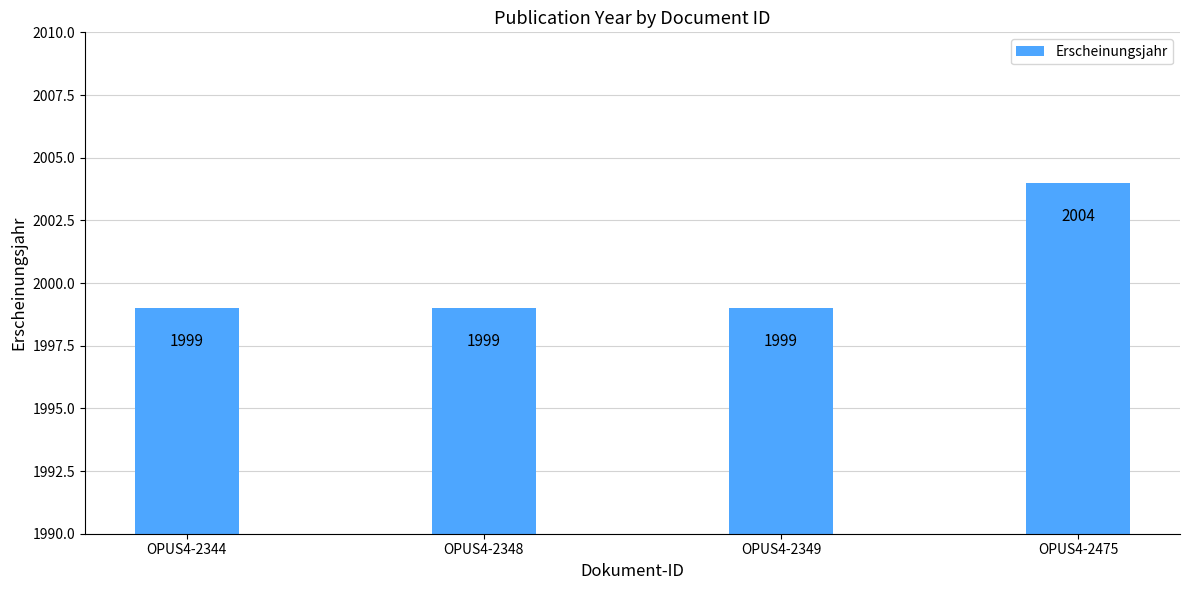

At which category does the chart reach its peak across all series?

OPUS4-2475